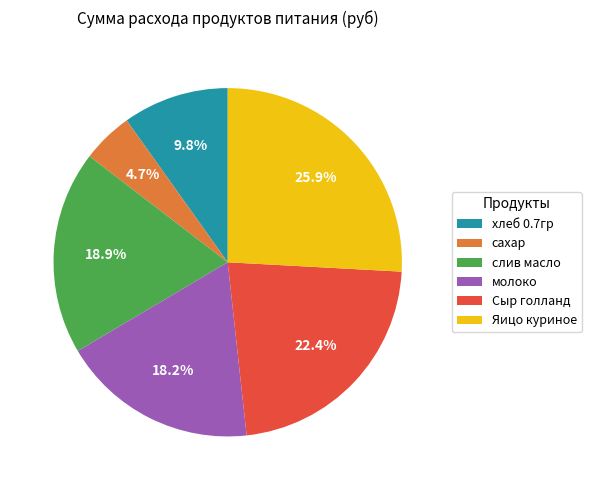

The хлеб 0.7гр slice represents 17% of the pie. True or false?

False